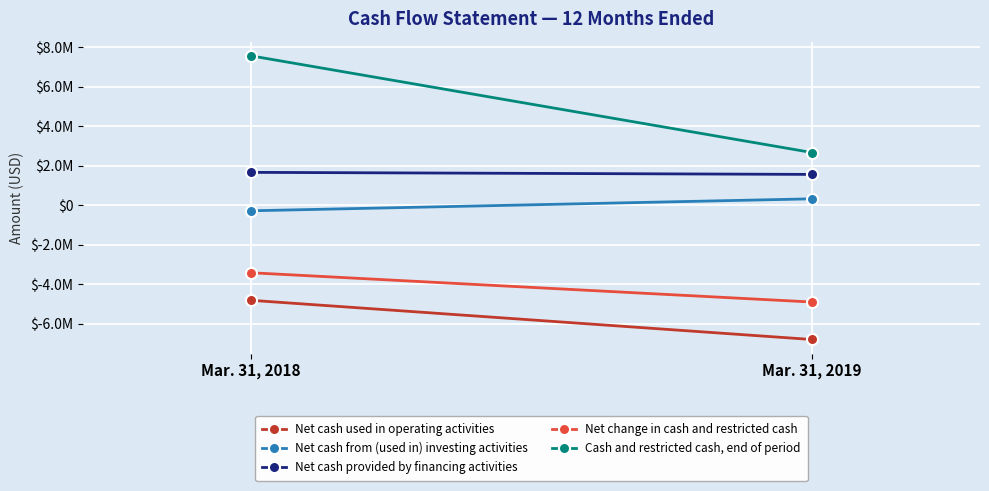

What is the highest value of the Net cash used in operating activities series?

-4809191